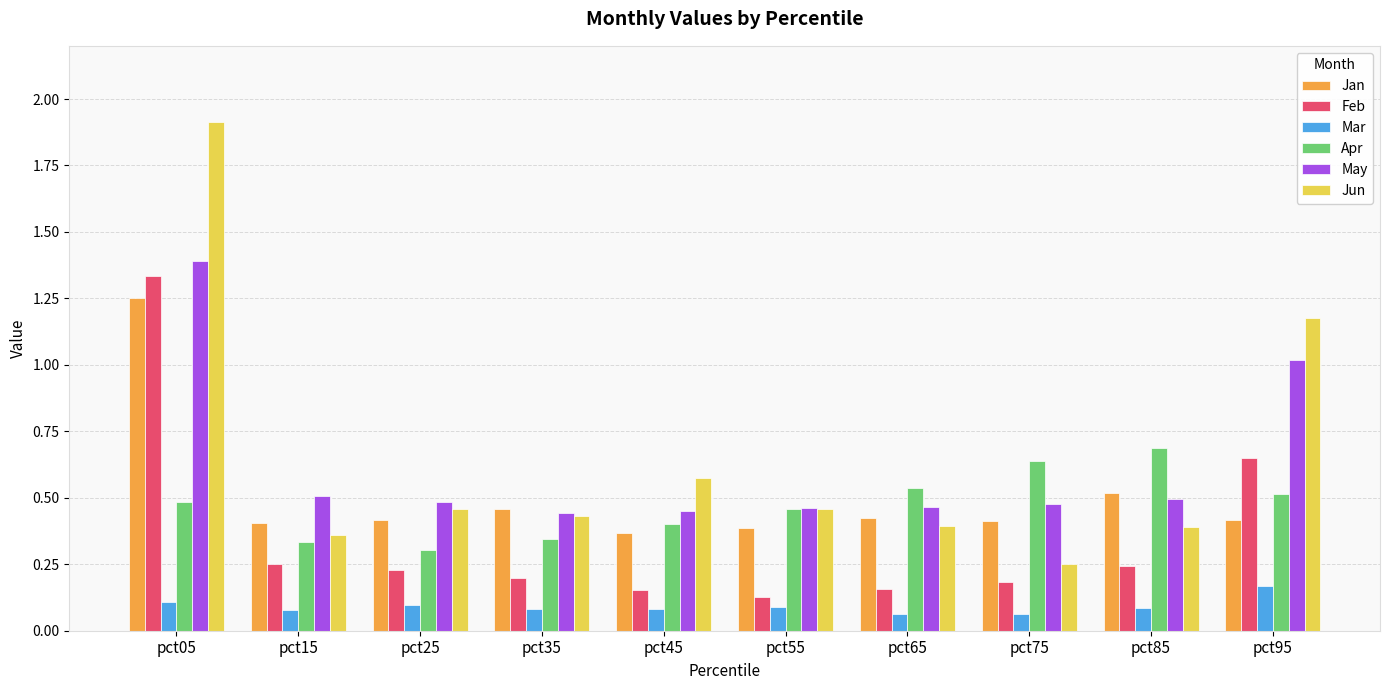

Where is Apr nearest to the value 0?

pct25